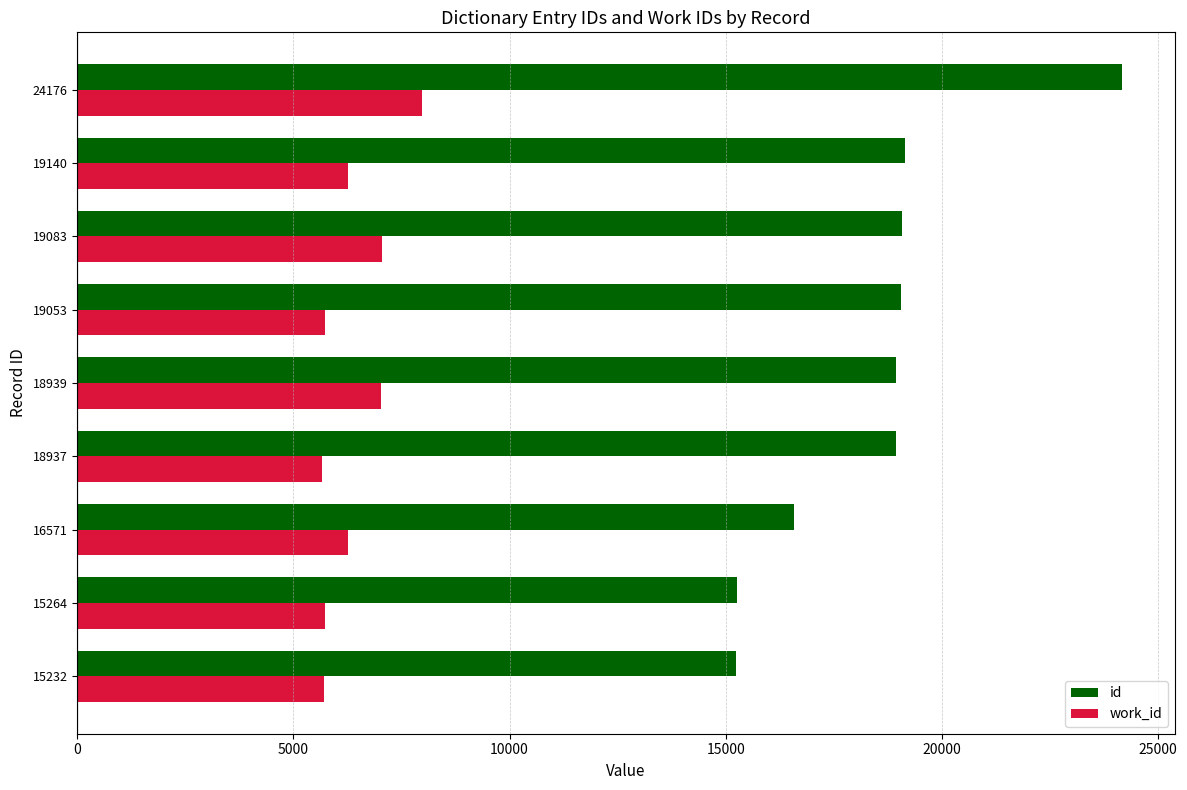

Between 16571 and 19140, which series saw the biggest shift?

id